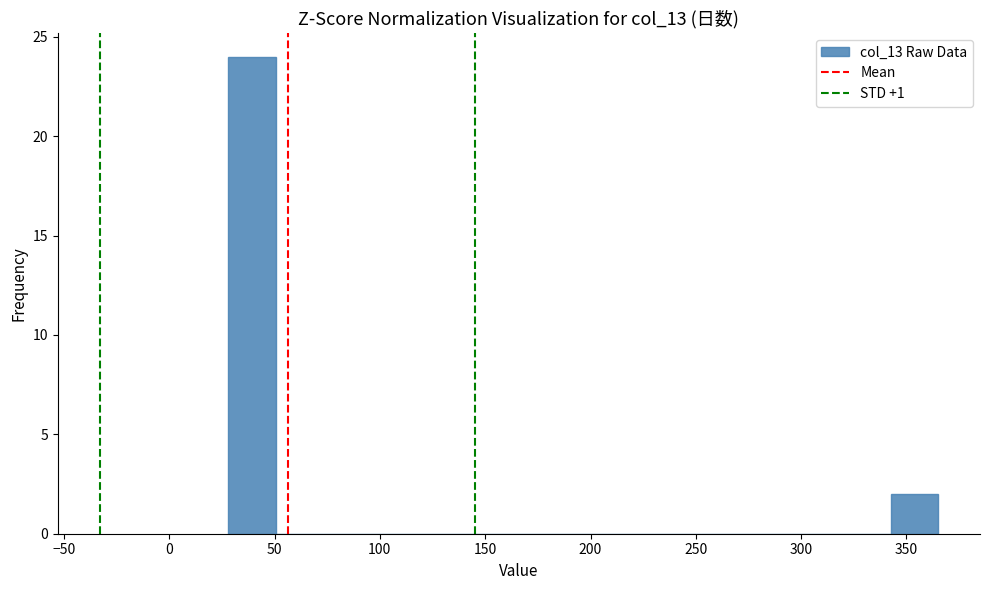

Over which range of the x-axis is the bar tallest?

30 to 50